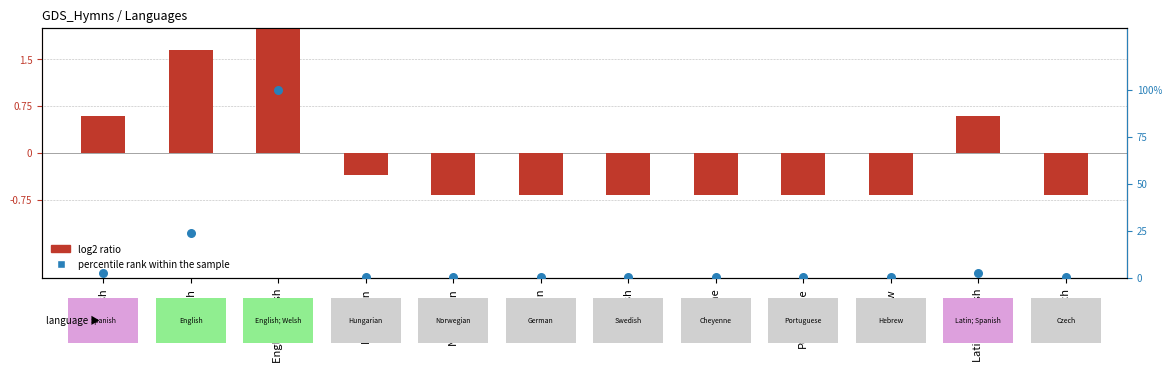

At which category is the sum across all series the highest?

English; Welsh